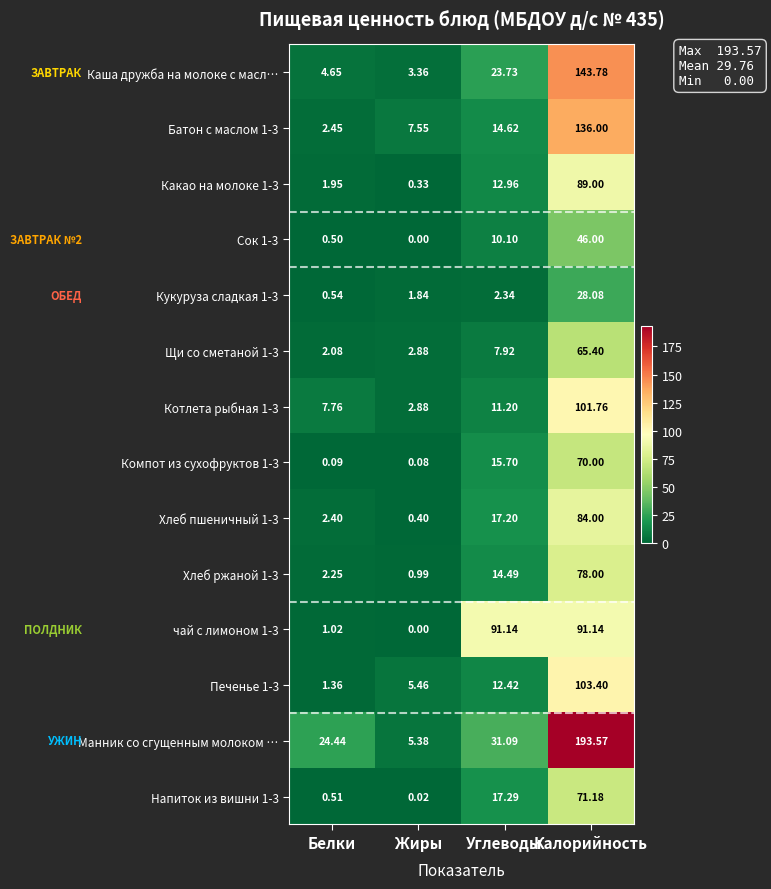

Which label corresponds to the largest value in the chart?

Калорийность